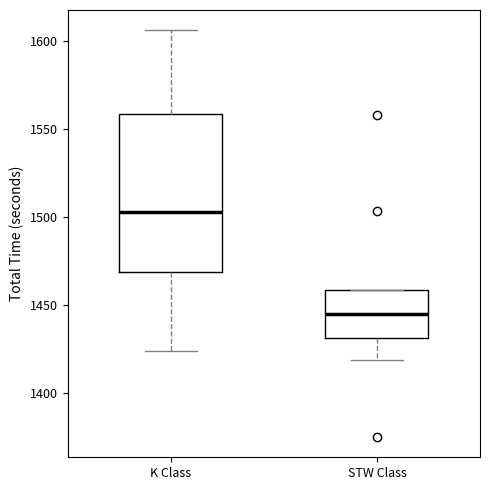

Reading left to right, read every box against the y-axis: the position of its median line, the range the box covers, and the ends of its whiskers. The values are not printed on the chart, so give them approximately, as read against the axis.

K Class: median 1505, box 1470 to 1560, whiskers 1425 to 1605
STW Class: median 1445, box 1430 to 1460, whiskers 1420 to 1460